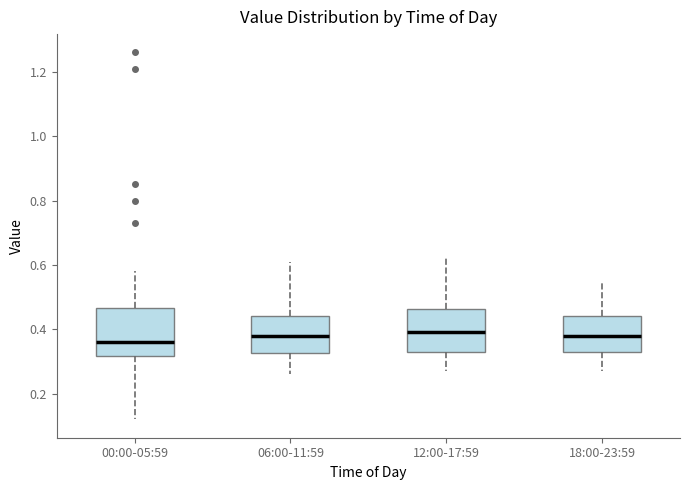

Which box has the lowest median line?

00:00-05:59